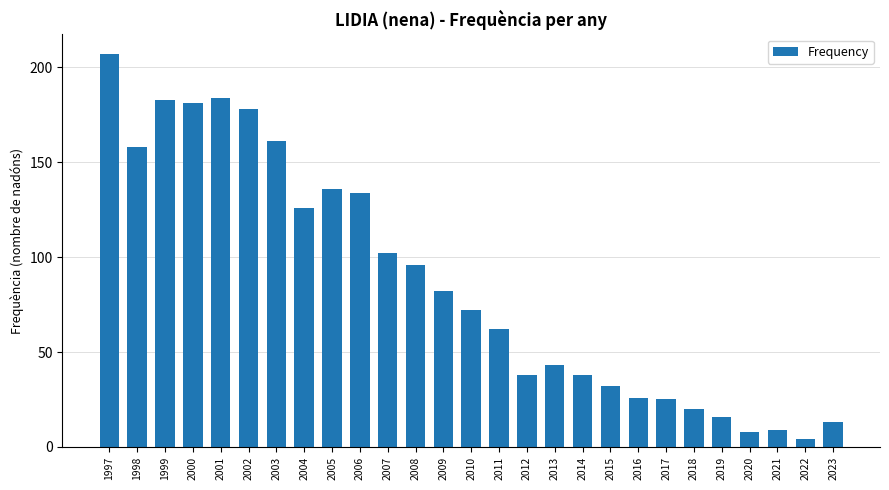

What is the sum of the values at 2016 and 2007?

128